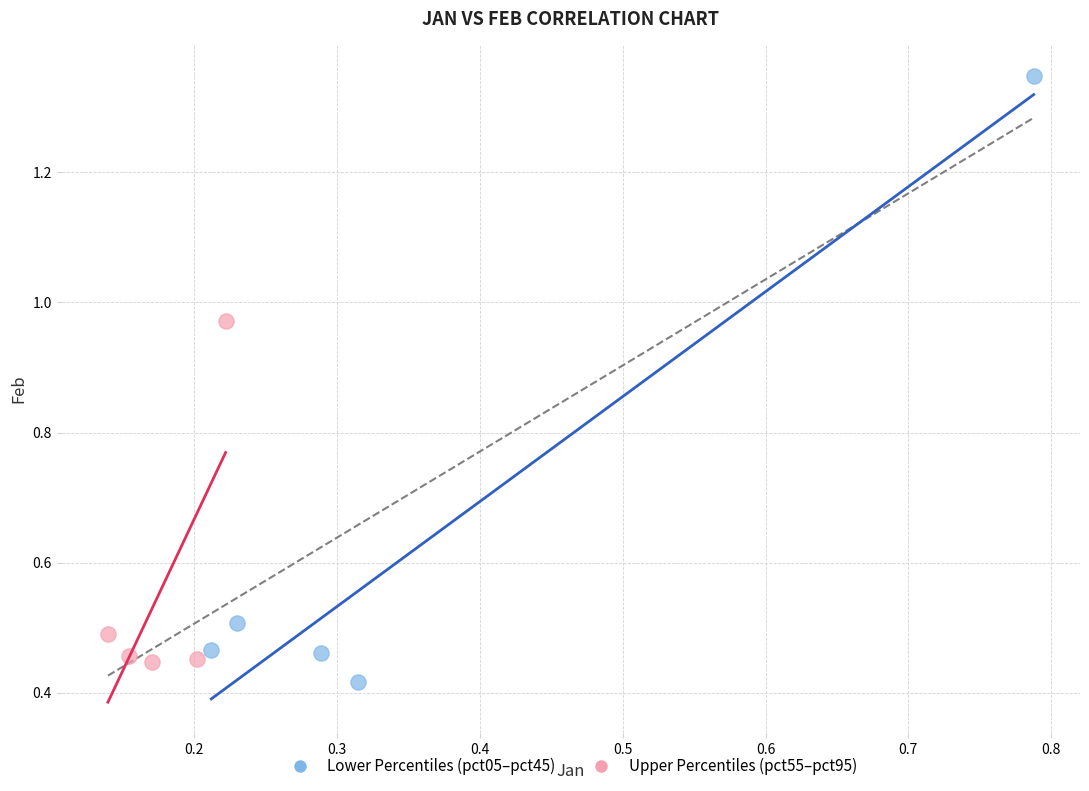

Which series contains the highest Y value?

Lower Percentiles (pct05–pct45)